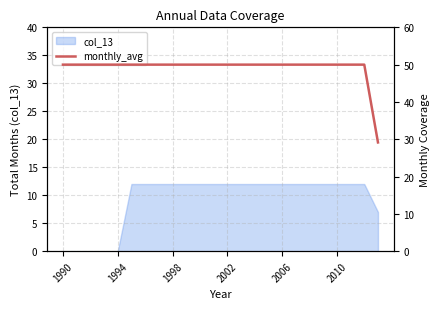

The col_13 series shows 12 at 1998. True or false?

True